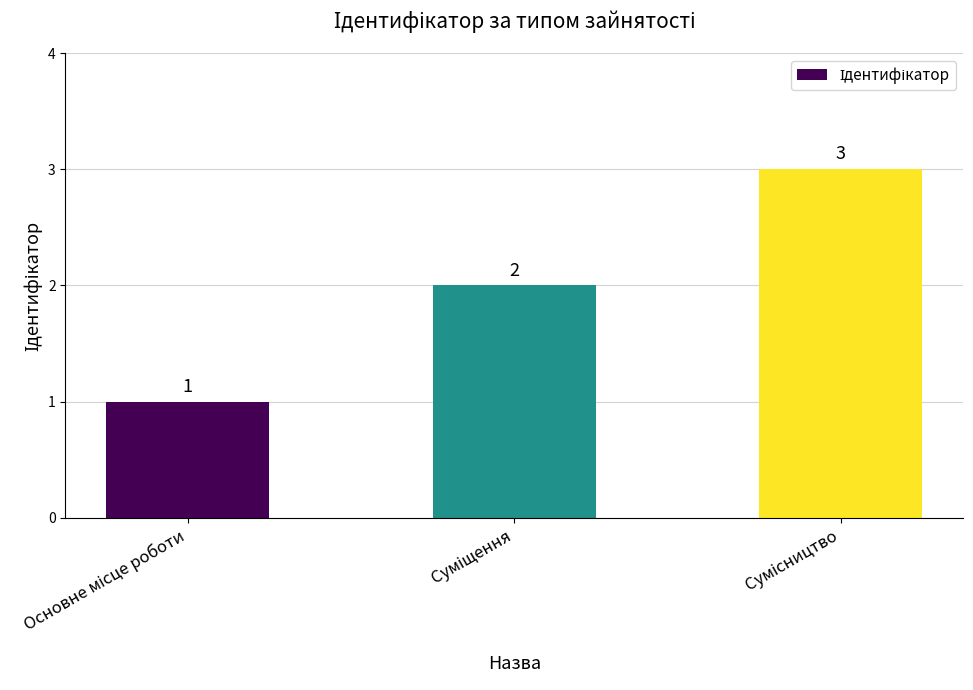

What is the greatest value displayed?

3